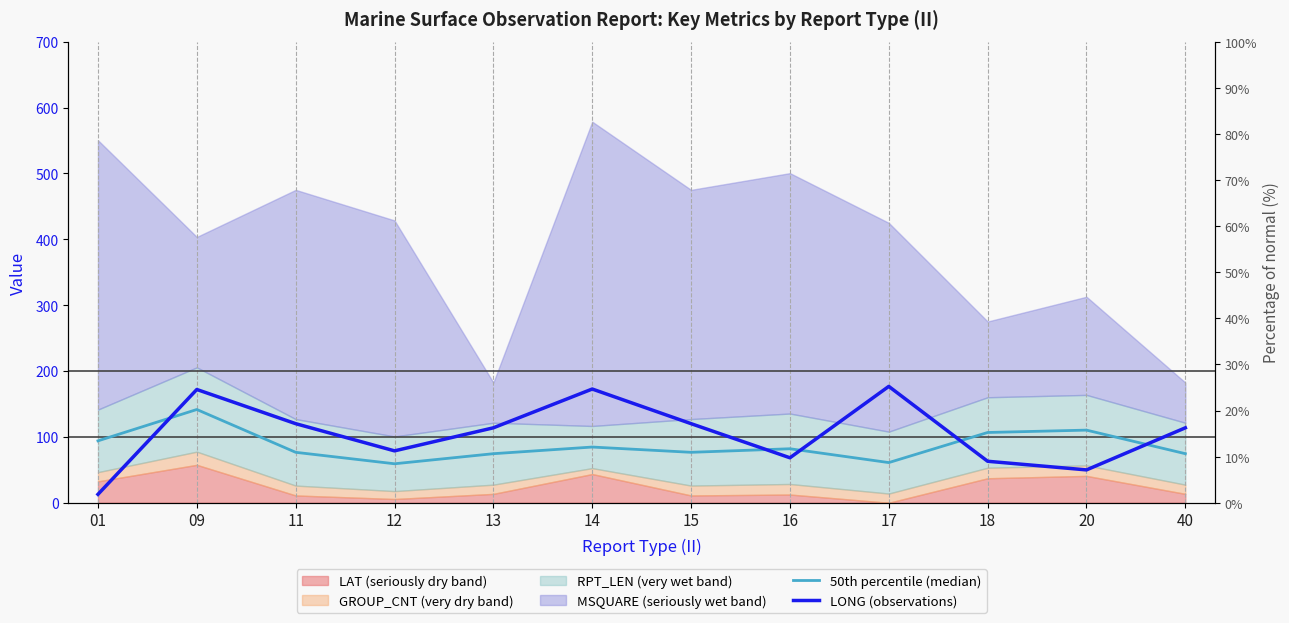

What is the value of the 50th percentile (median) point at the 11th from the left?

110.3